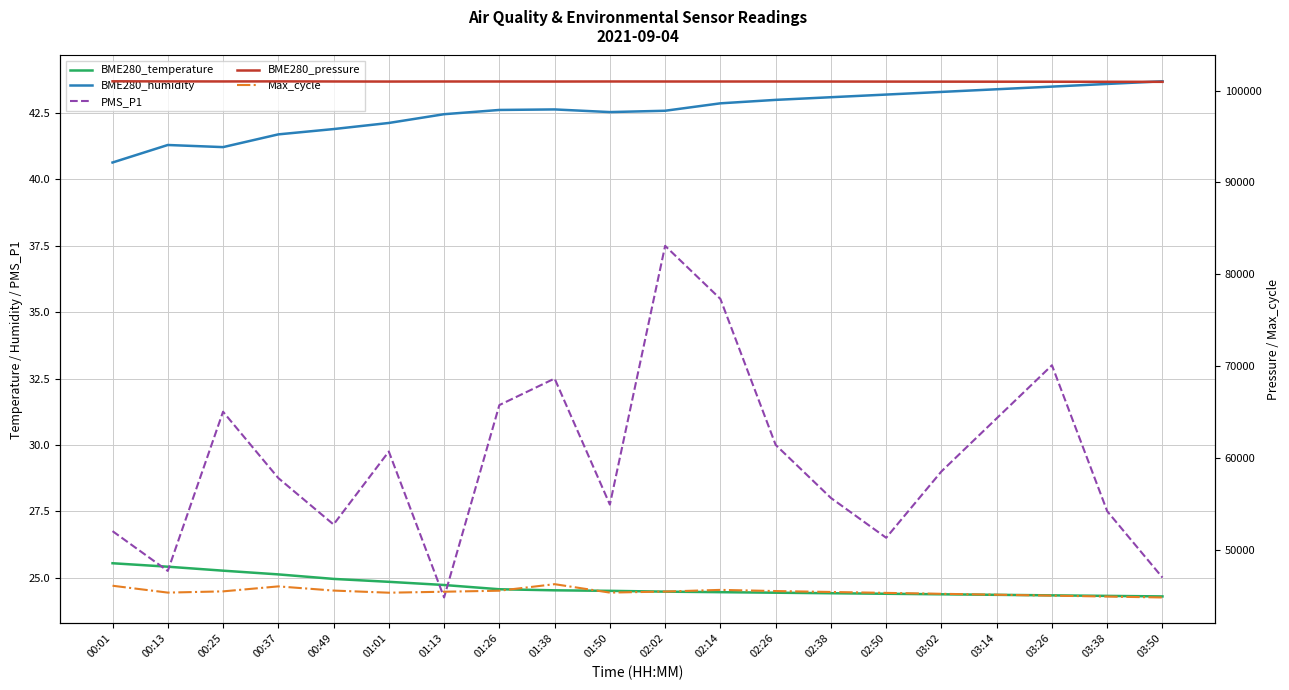

What is the label of the 16th point from the right?

00:49